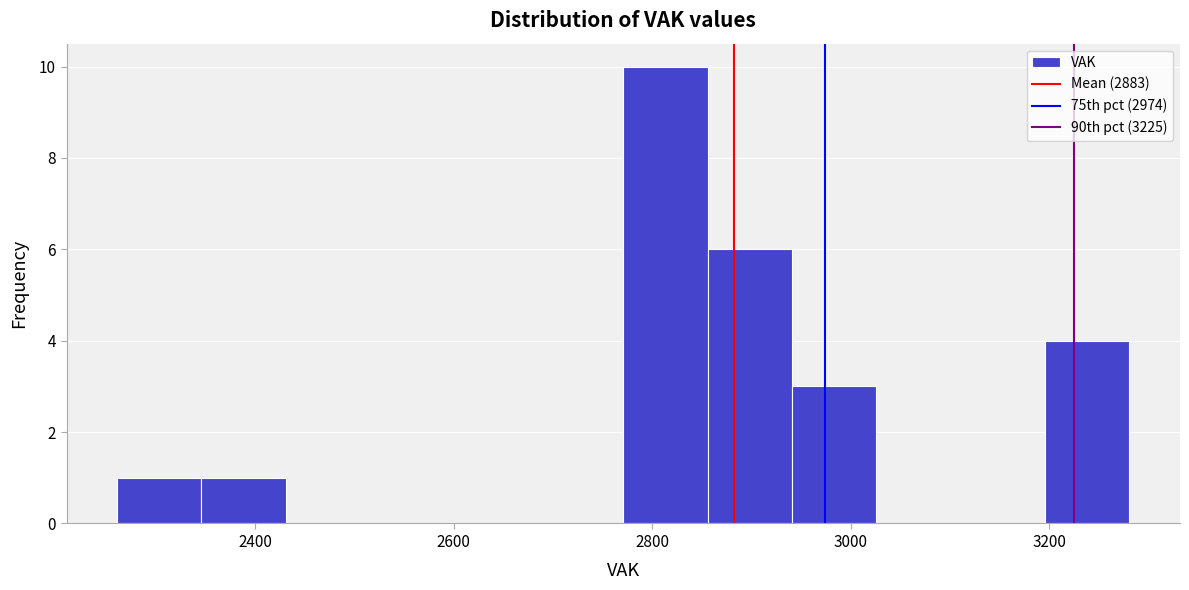

Which range on the x-axis has the tallest bar?

2780 to 2860